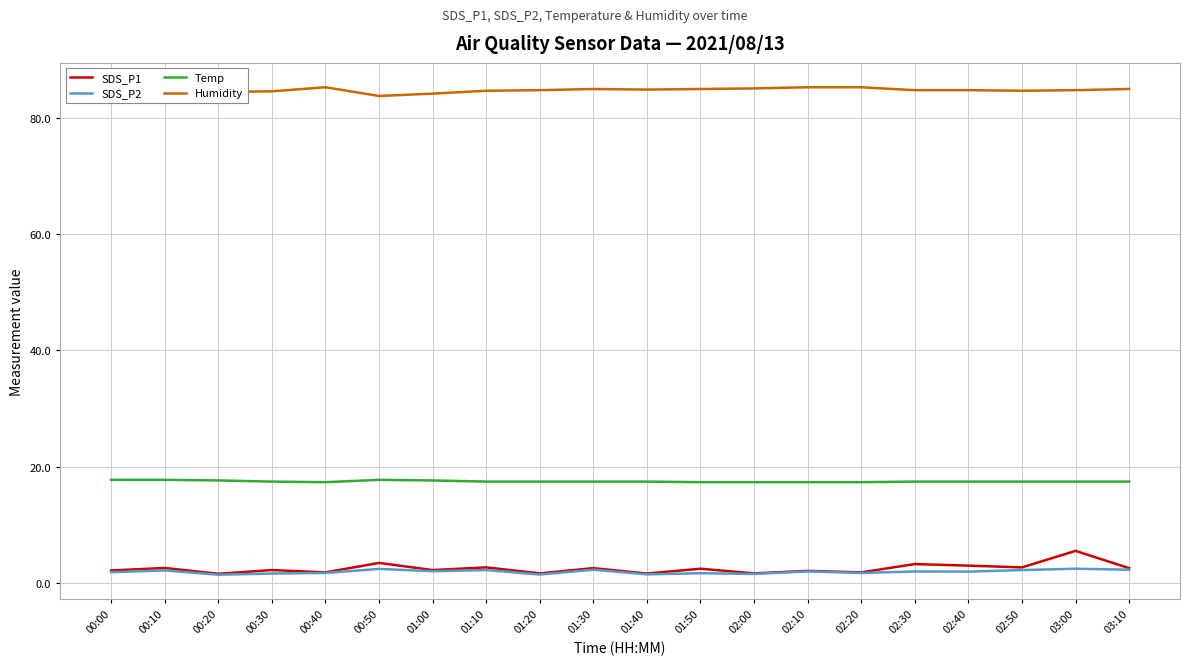

In SDS_P1, how many points are lower than both neighbors (excluding endpoints)?

8